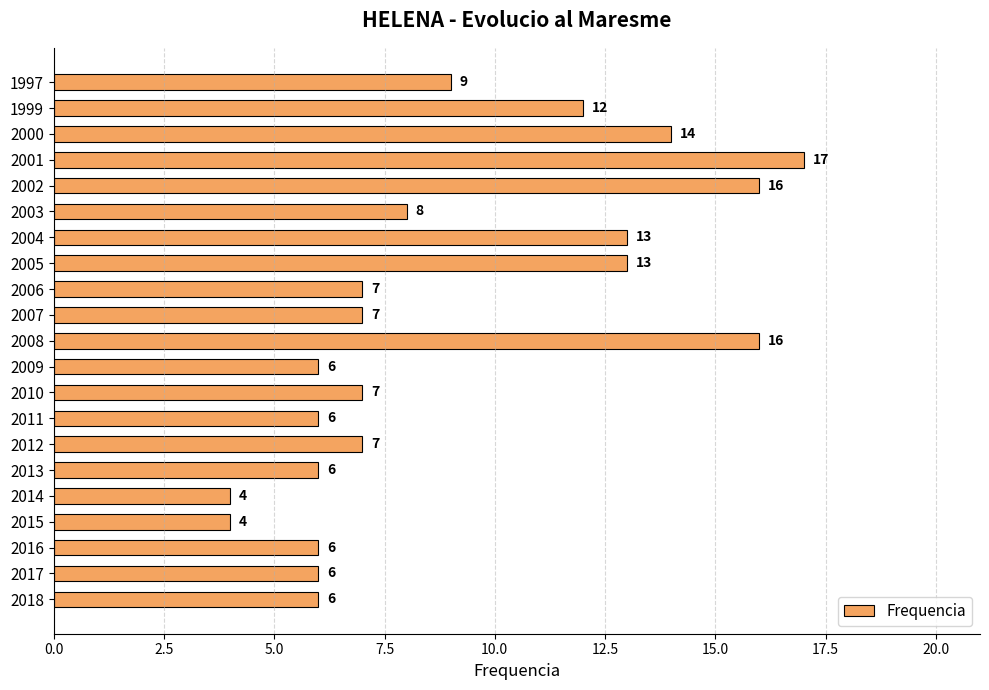

True or false: the data shows 7 at 2005.

False